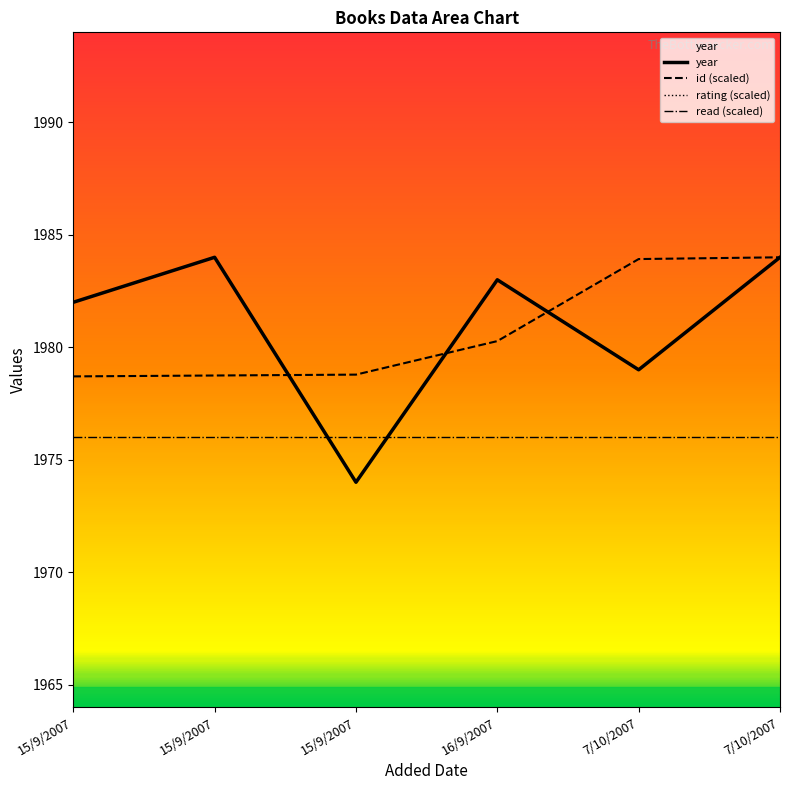

What is the maximum value for id?

1984.0